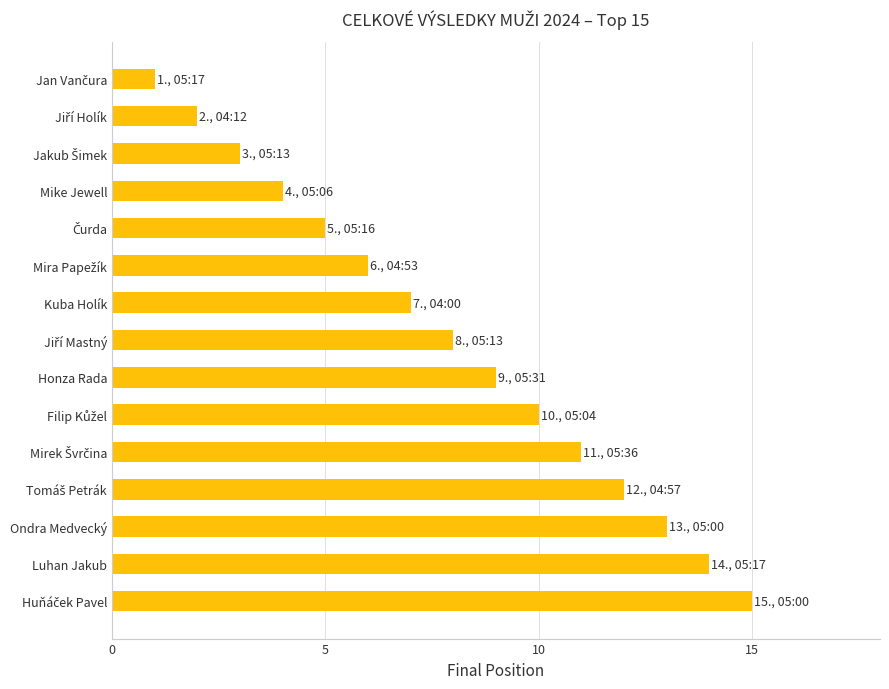

What is the difference between the maximum and minimum values?

14